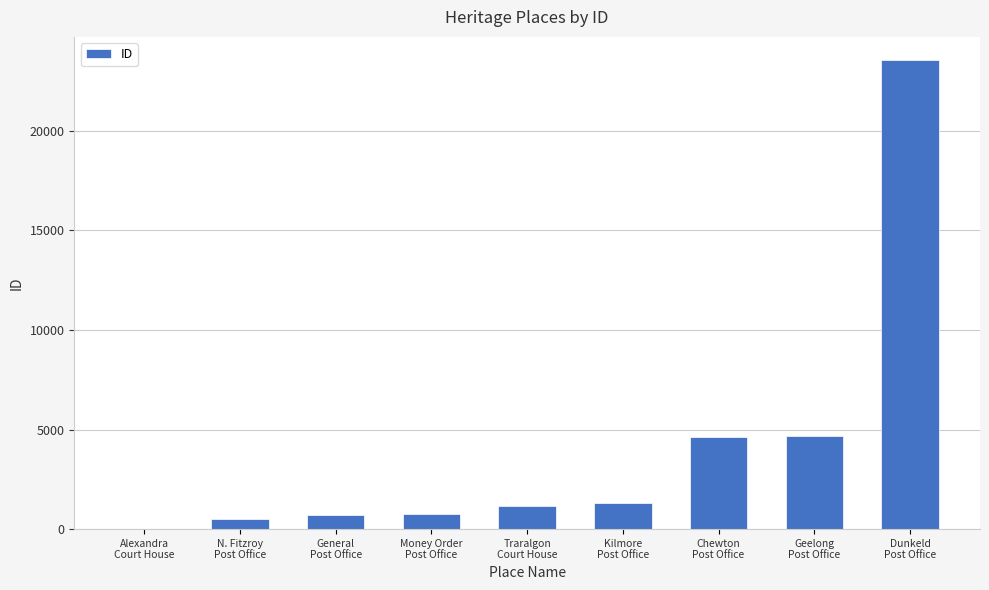

What is the maximum value shown in the chart?

23537